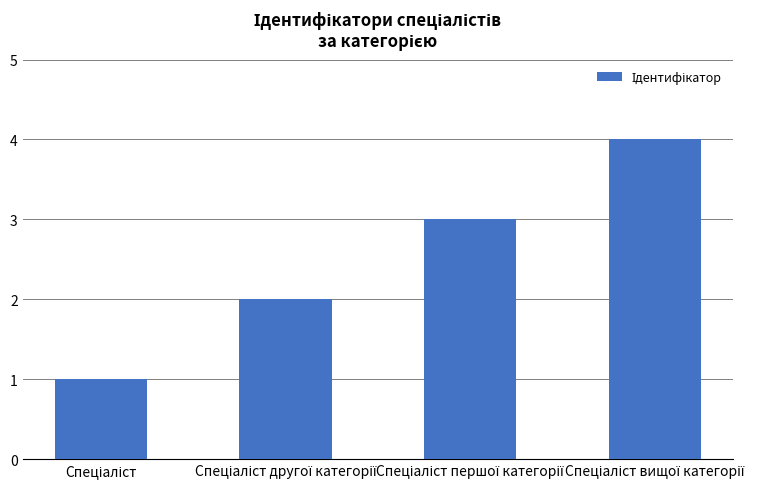

What is the difference between the maximum and minimum values?

3